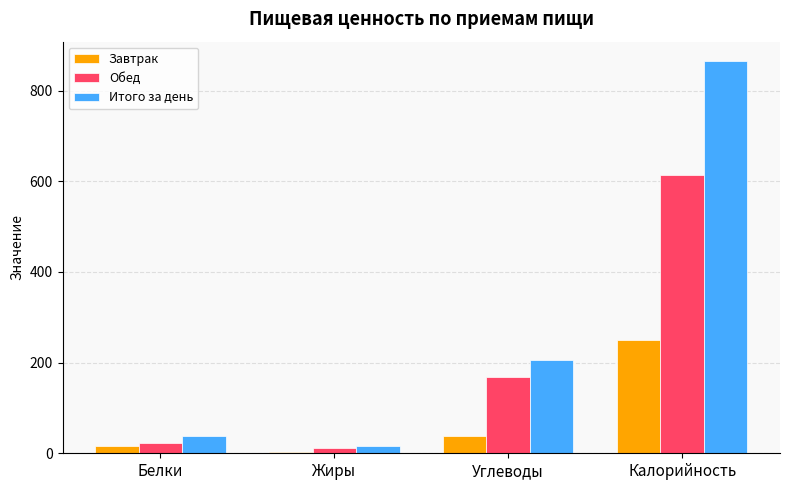

What is the lowest value of the Обед series?

12.0